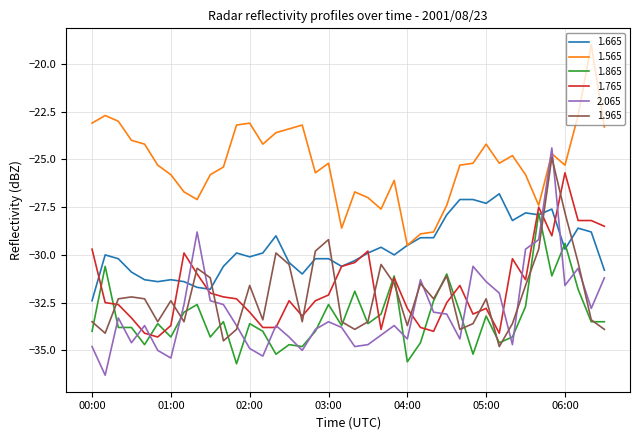

Which series has the largest total across all categories?

1.565